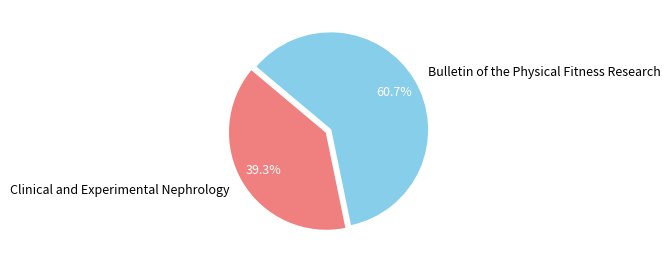

What is the largest slice in the pie chart?

Bulletin of the Physical Fitness Research